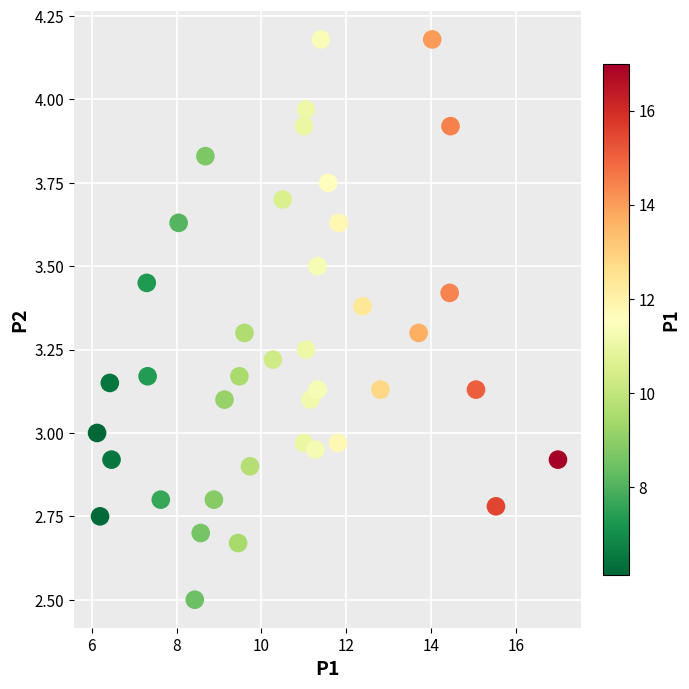

What is the range of Y values (max minus min)?

1.7